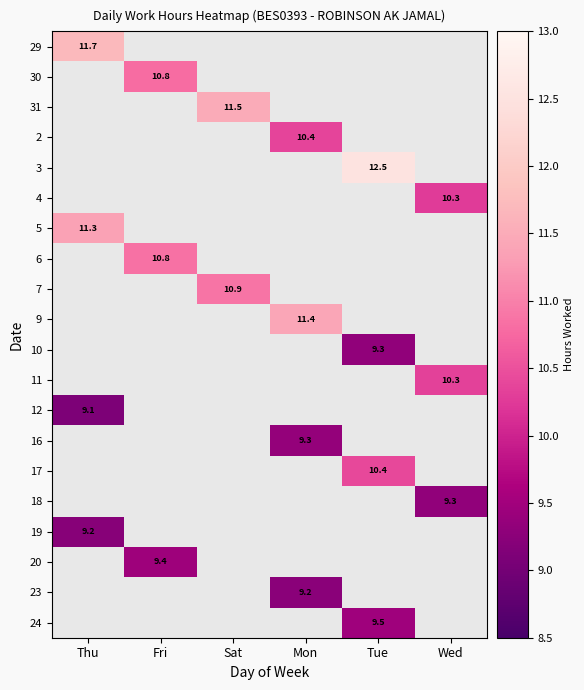

Is it true that 5 equals 11.3 at Thu?

True